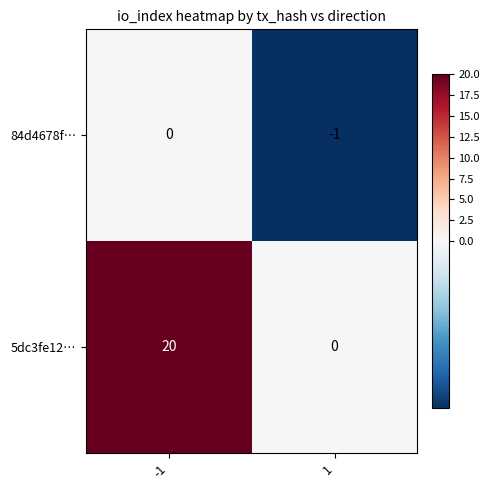

What is the approximate value of 5dc3fe12… at -1?

20